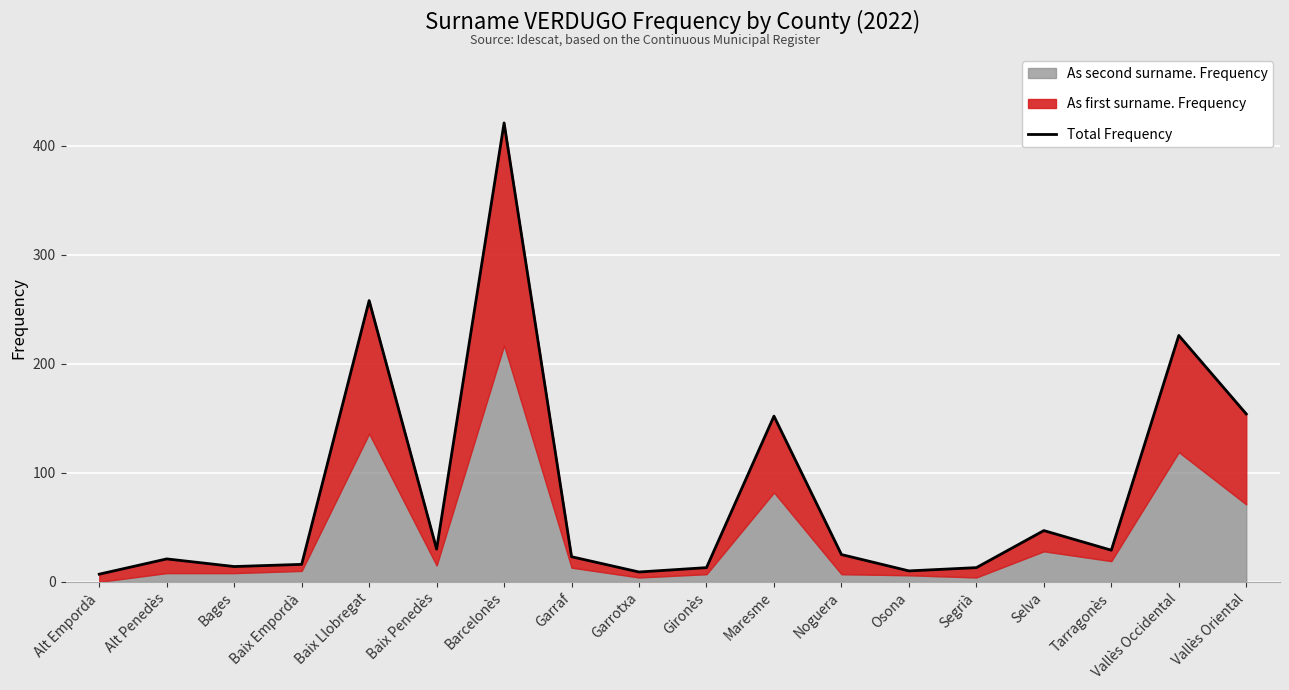

What is the ratio of the value at Bages to the value at Noguera?

0.6